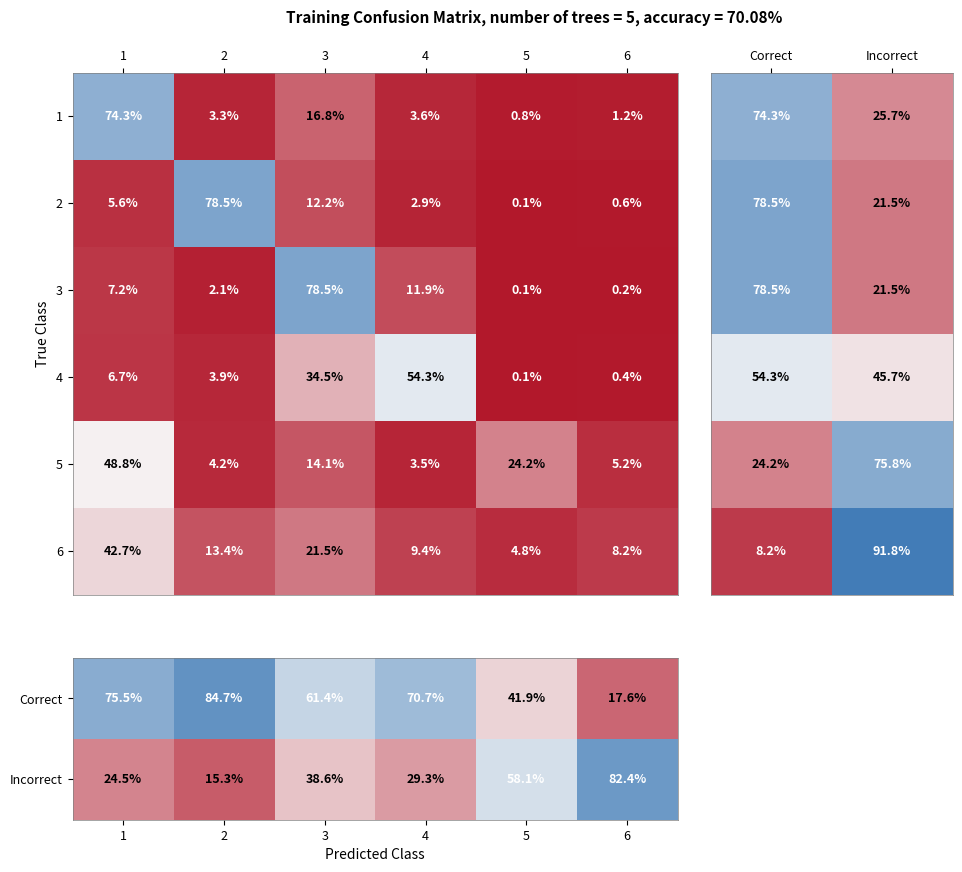

Is the value of 3 at 3 greater than the value of 6 at 3?

Yes